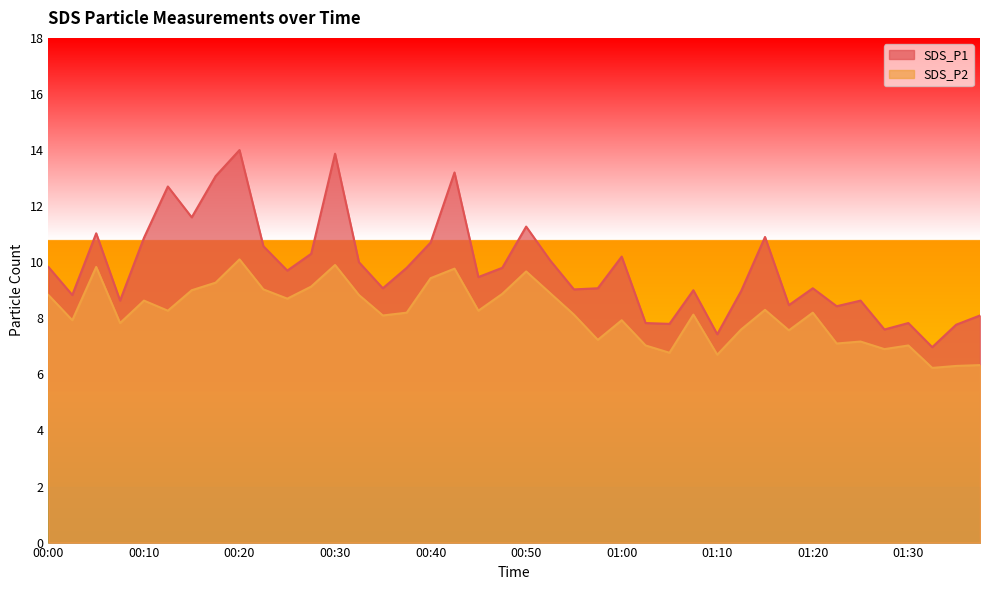

What is the average value of the SDS_P1 series?

9.8